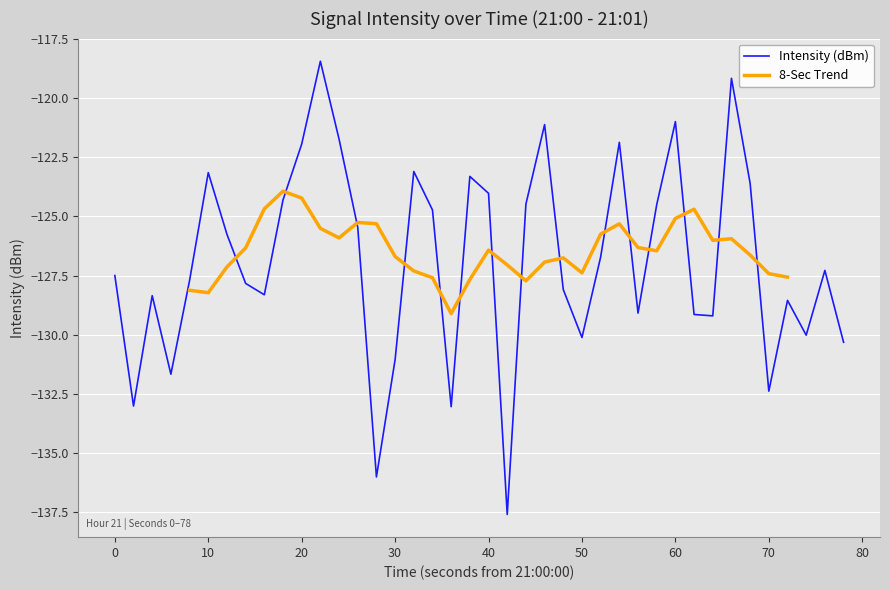

The Intensity (dBm) series shows -131.0 at 30. True or false?

True